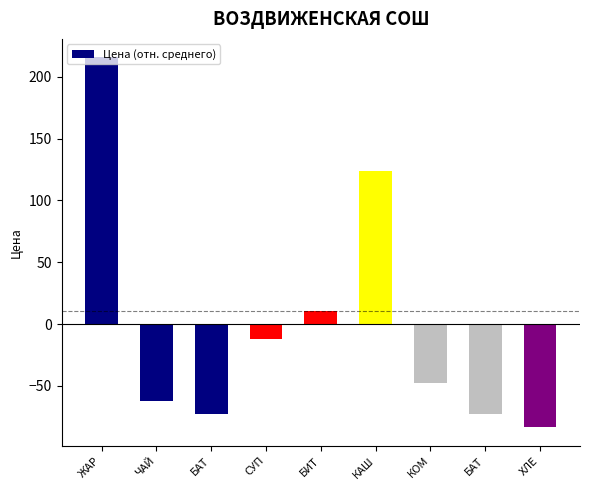

The value at КОМ is -67.1. True or false?

False